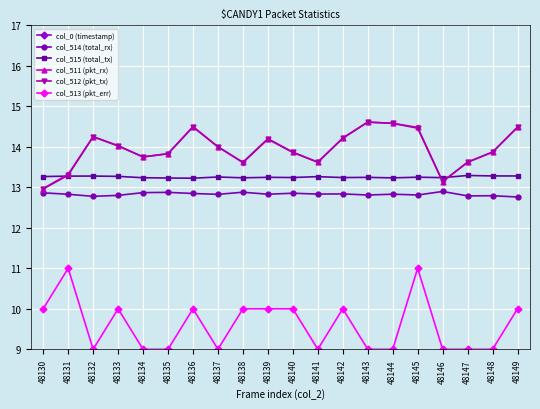

What value does the col_0 (timestamp) series have at 48142?

225.5